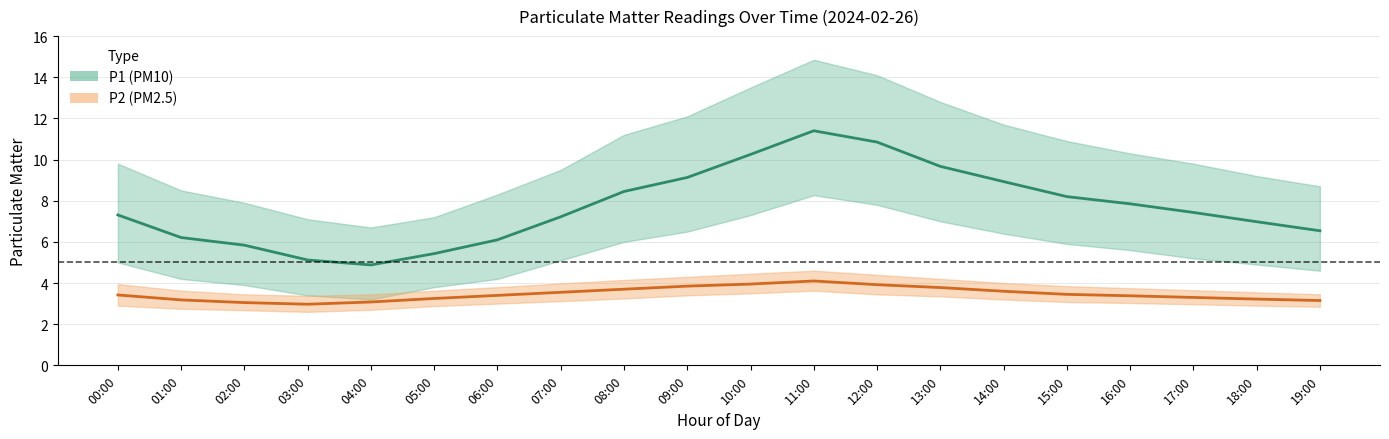

Is it true that P2 (PM2.5) equals 1.5 at 18:00?

False